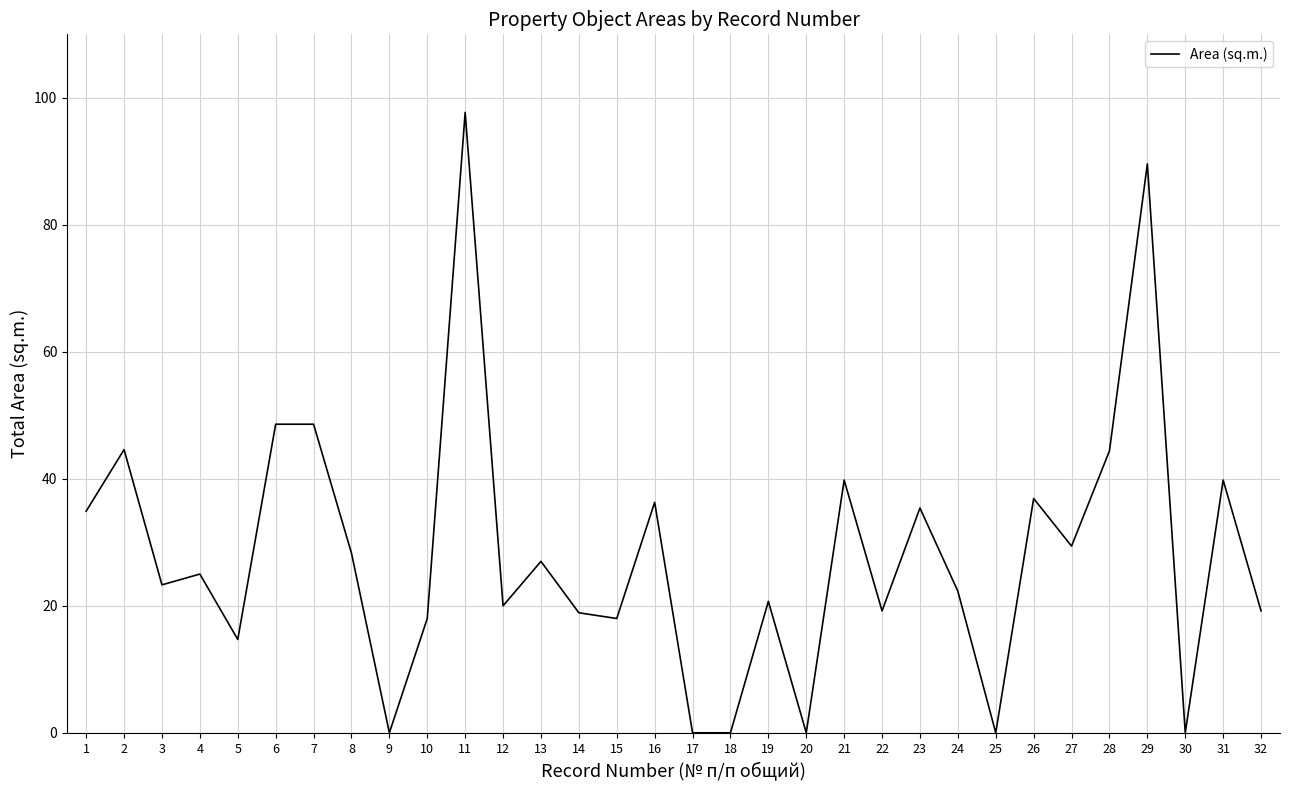

What is the difference between the maximum and minimum values?

97.7